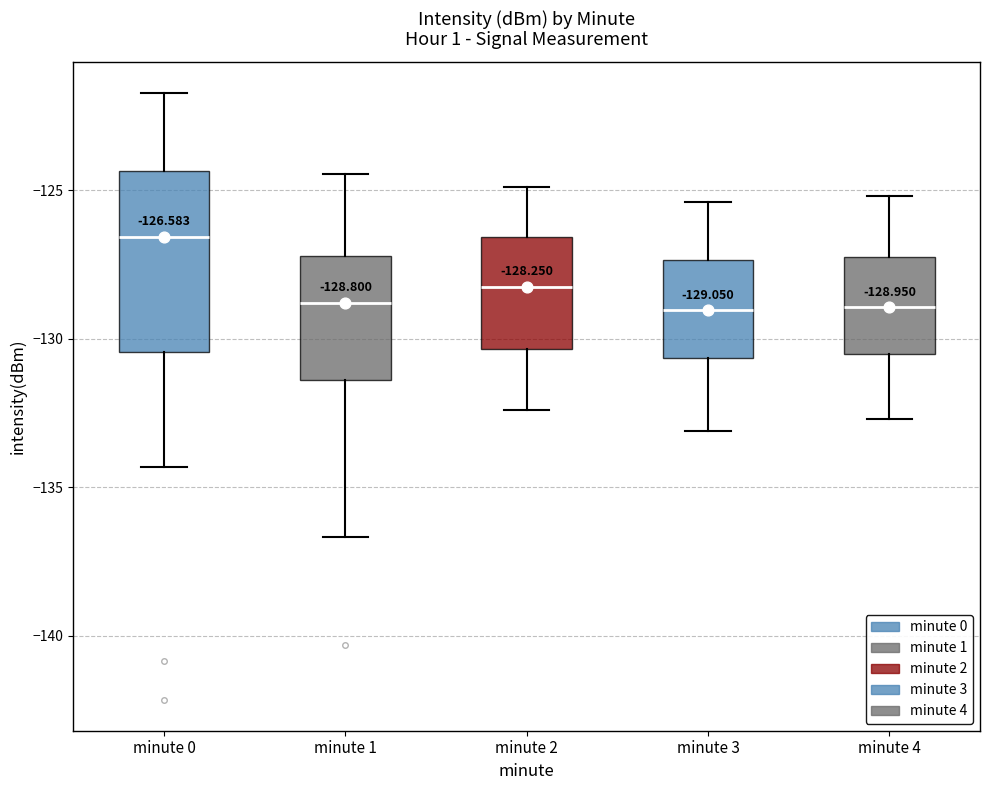

Which box is the tallest, from its lower edge to its upper edge?

minute 0